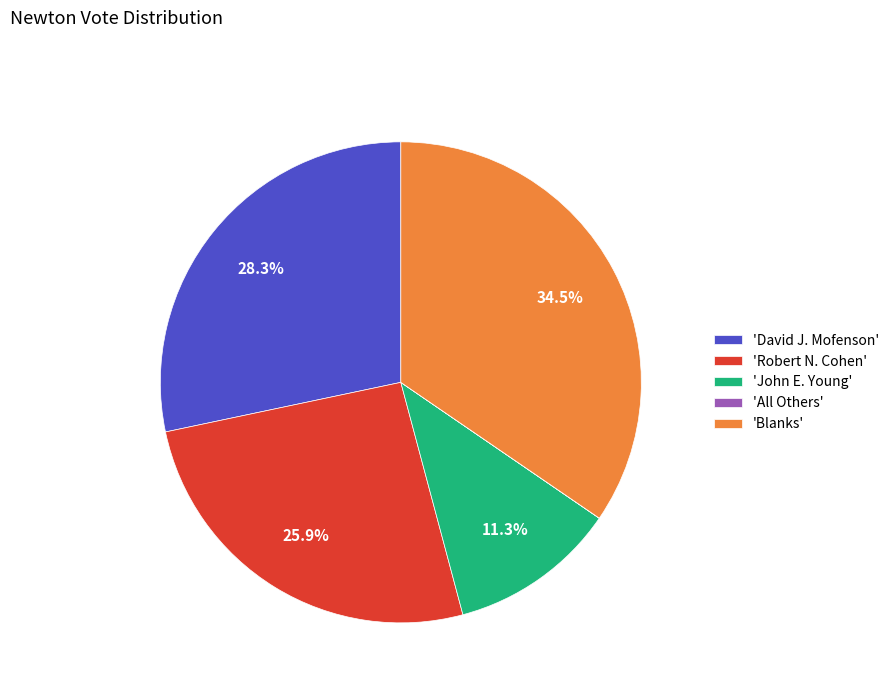

Which category has the biggest portion of the pie?

'Blanks'